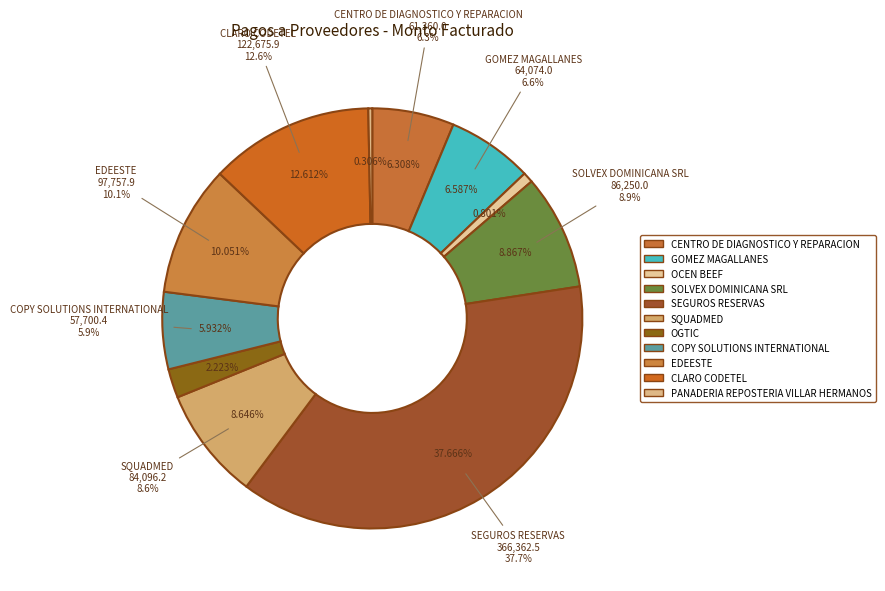

Rank the categories by value from lowest to highest.

PANADERIA REPOSTERIA VILLAR HERMANOS, OCEN BEEF, OGTIC, COPY SOLUTIONS INTERNATIONAL, CENTRO DE DIAGNOSTICO Y REPARACION, GOMEZ MAGALLANES, SQUADMED, SOLVEX DOMINICANA SRL, EDEESTE, CLARO CODETEL, SEGUROS RESERVAS